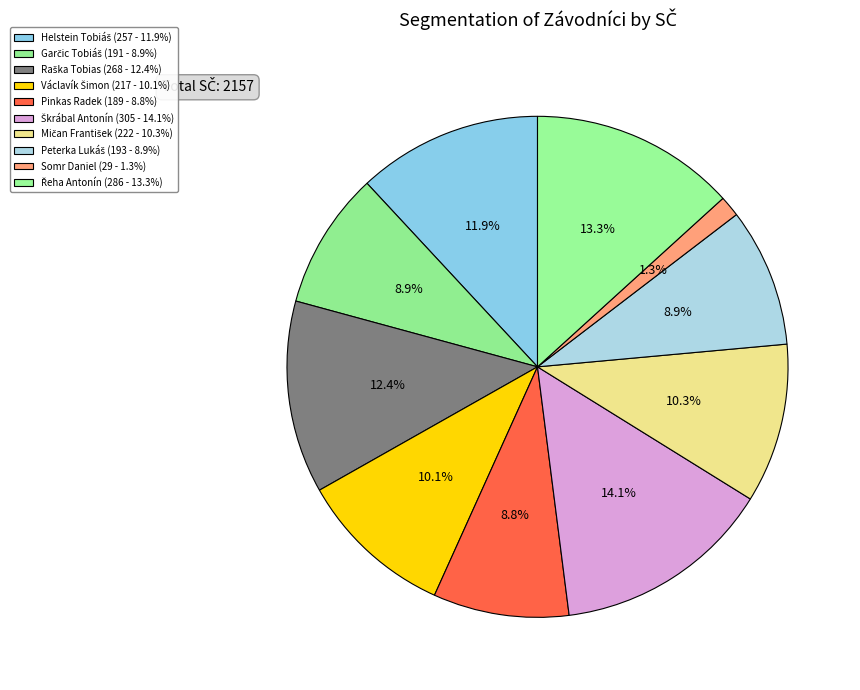

To the nearest percent, what is the difference between the largest and smallest slice percentages?

13%